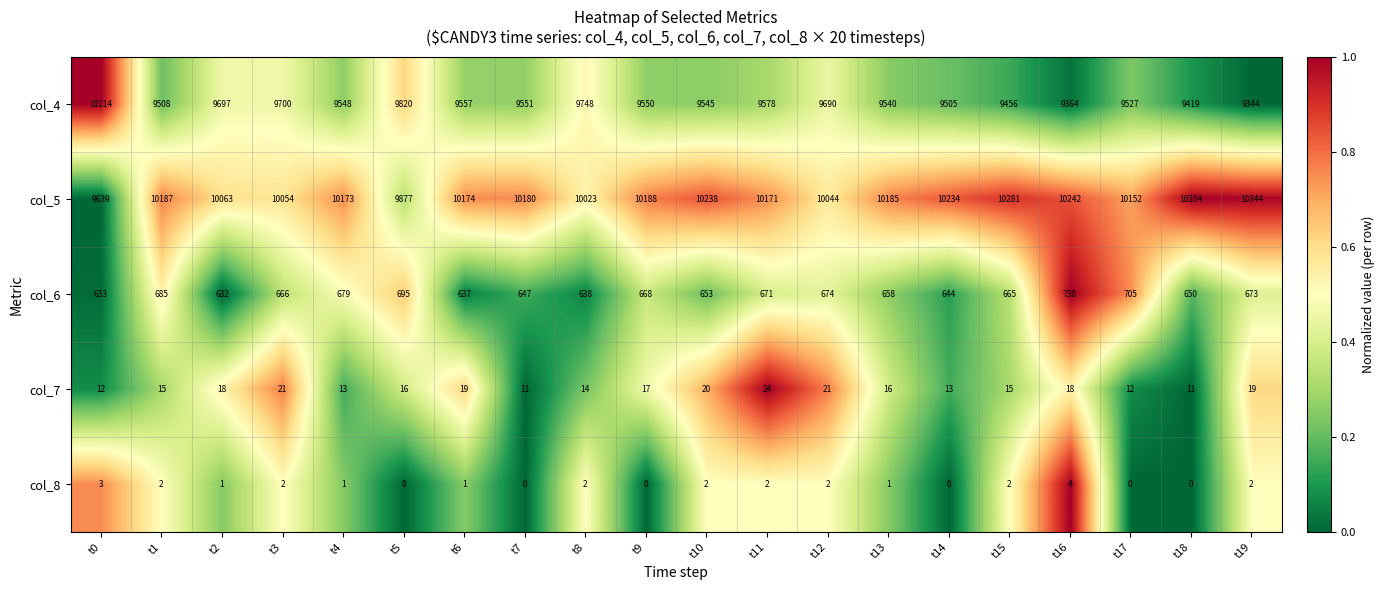

What is the sum of all col_7 values?

325